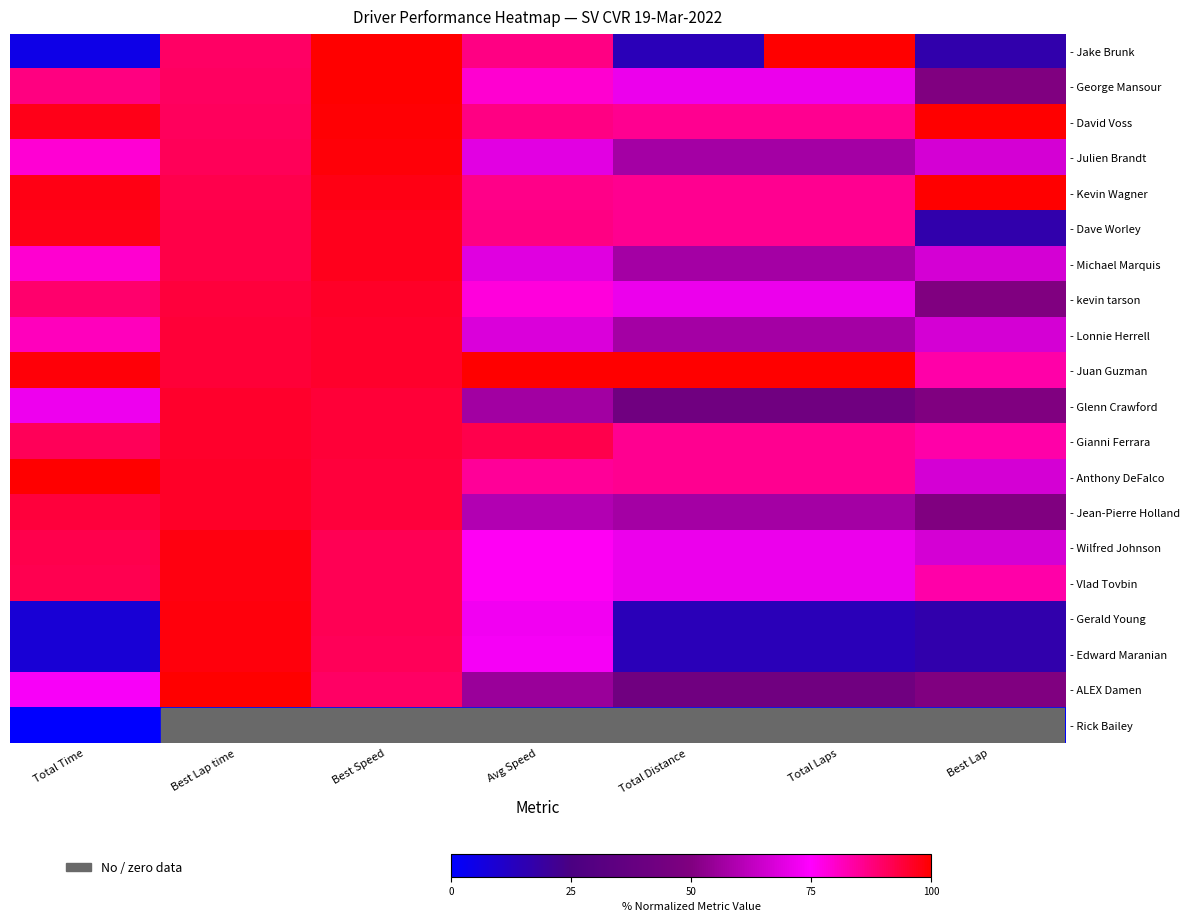

Which series changed the most between Best Speed and Best Lap?

- Jake Brunk